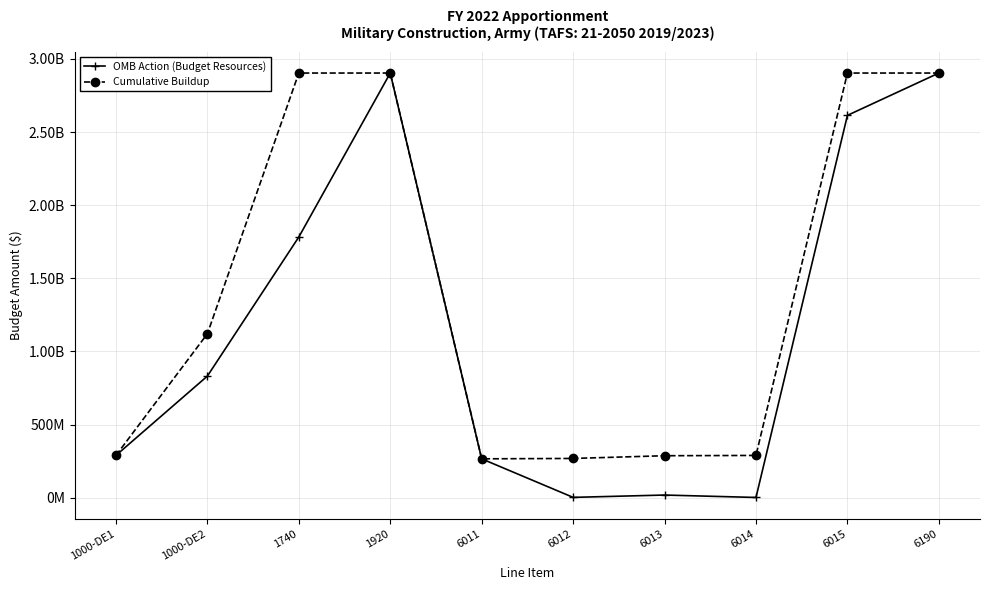

Where is Cumulative Buildup nearest to the value 1584686192?

1000-DE2